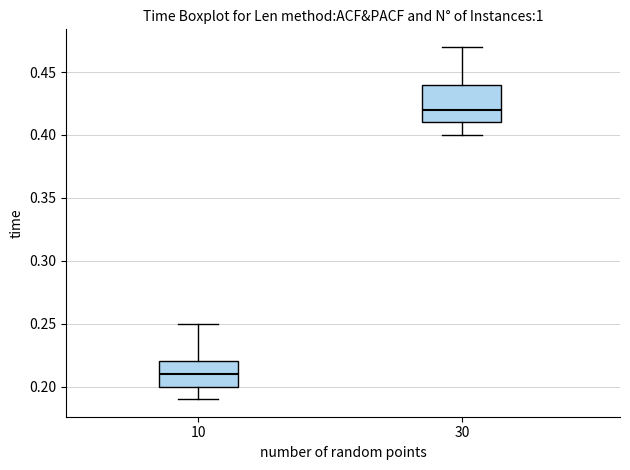

Comparing the boxes themselves (not the whiskers), which one is the tallest?

30